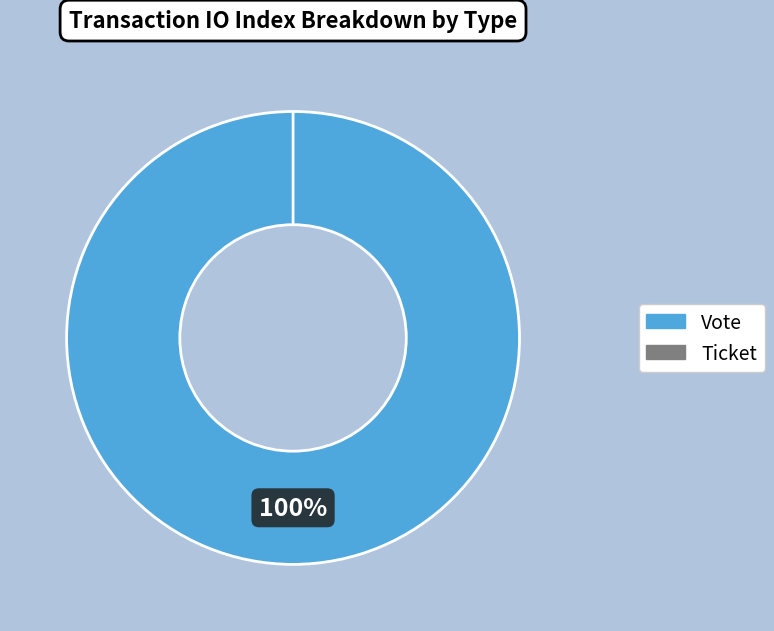

Is there any slice that represents more than half of the pie?

Yes